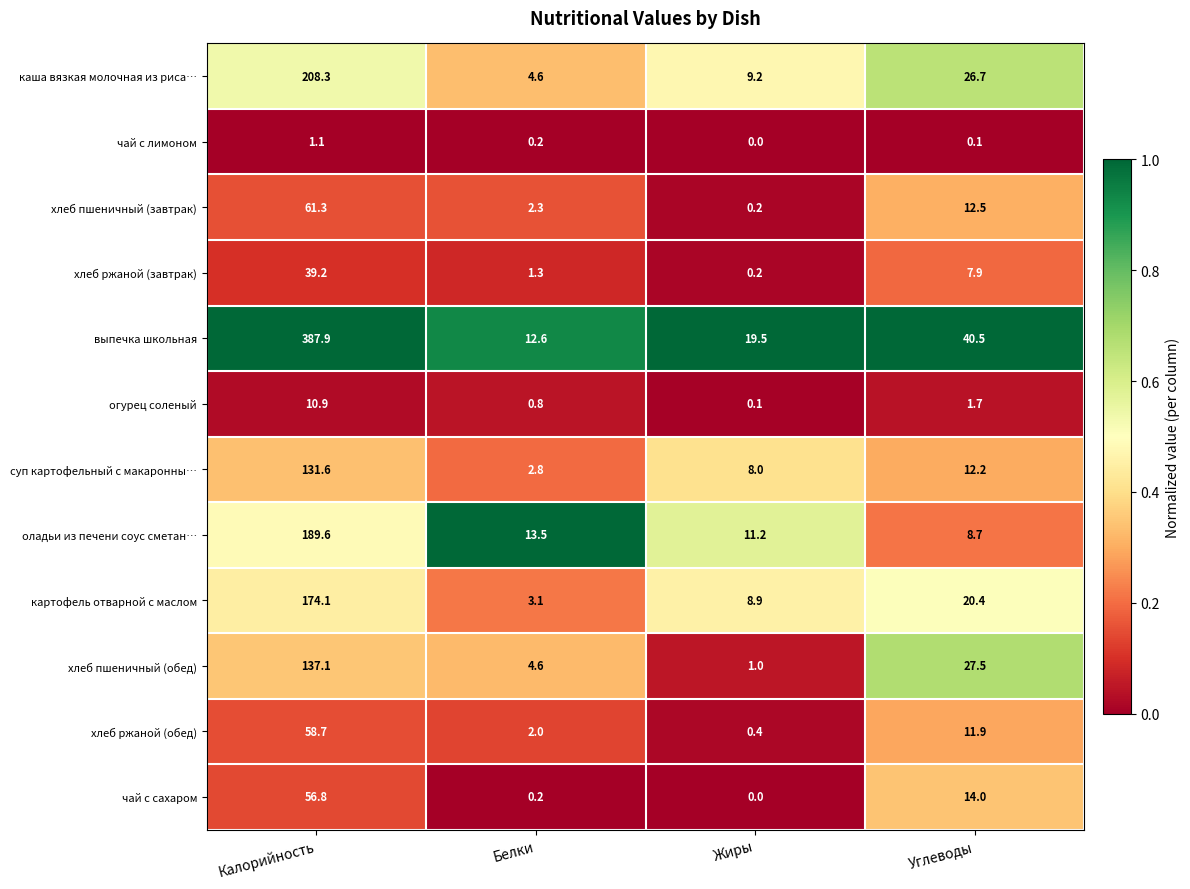

The value of огурец соленый at Белки is 0.8. True or false?

True